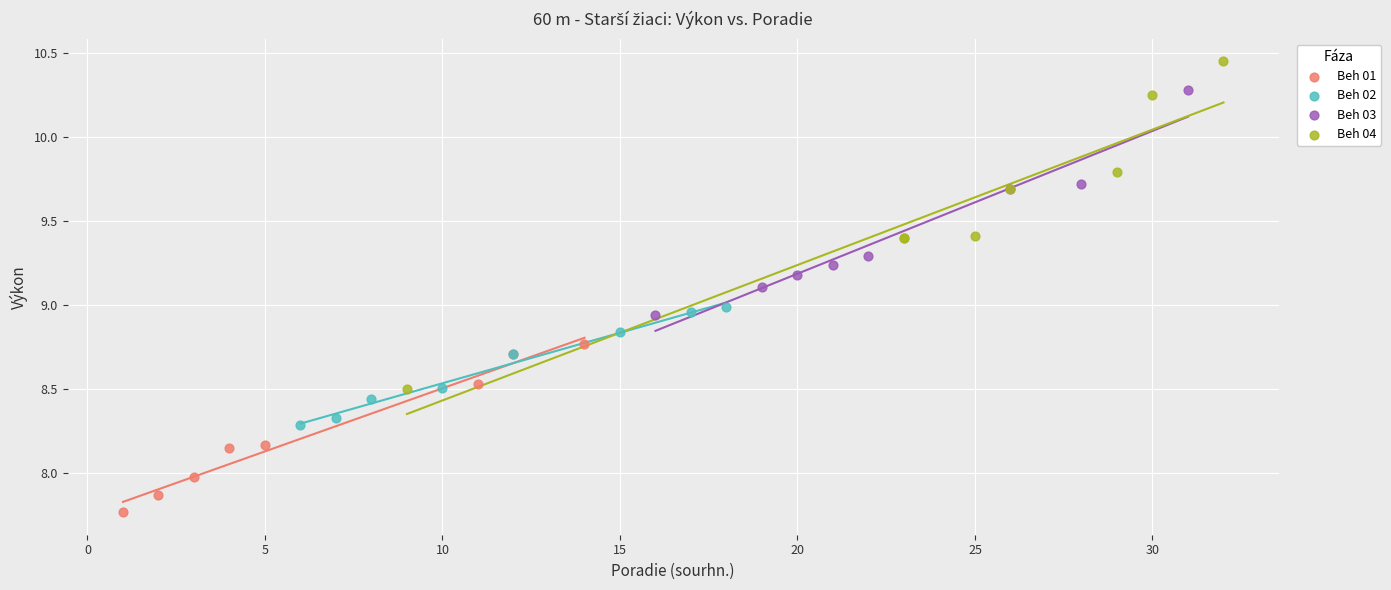

What are all the series names shown in the legend?

Beh 01, Beh 02, Beh 03, Beh 04